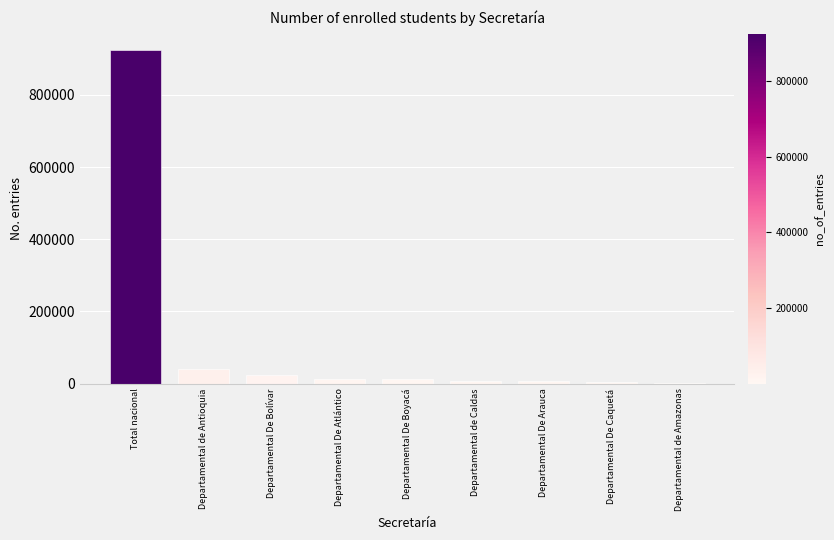

Are the bars horizontal?

No